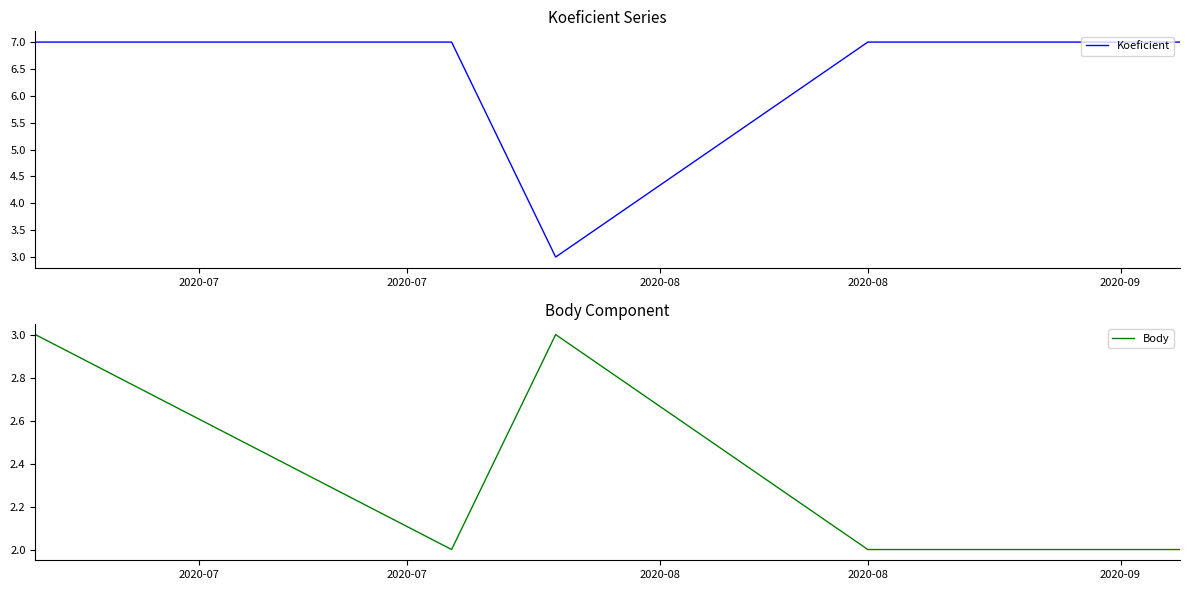

At how many categories does at least one series exceed 3?

4